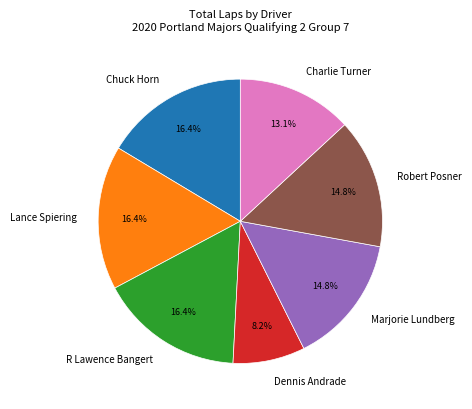

Combined, what portion of the pie is Dennis Andrade and Lance Spiering?

24.6%